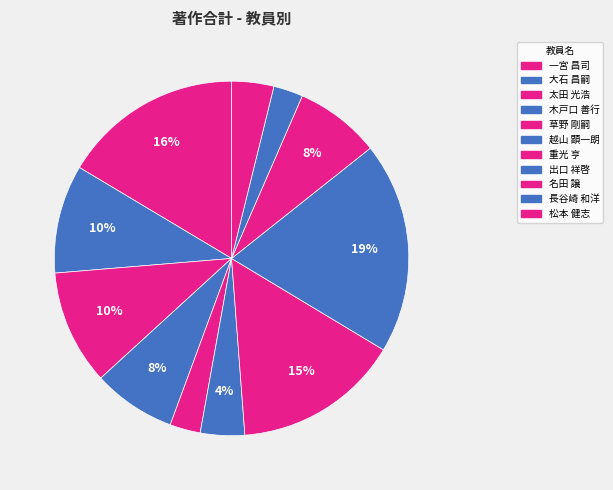

How many segments does this pie chart have?

11